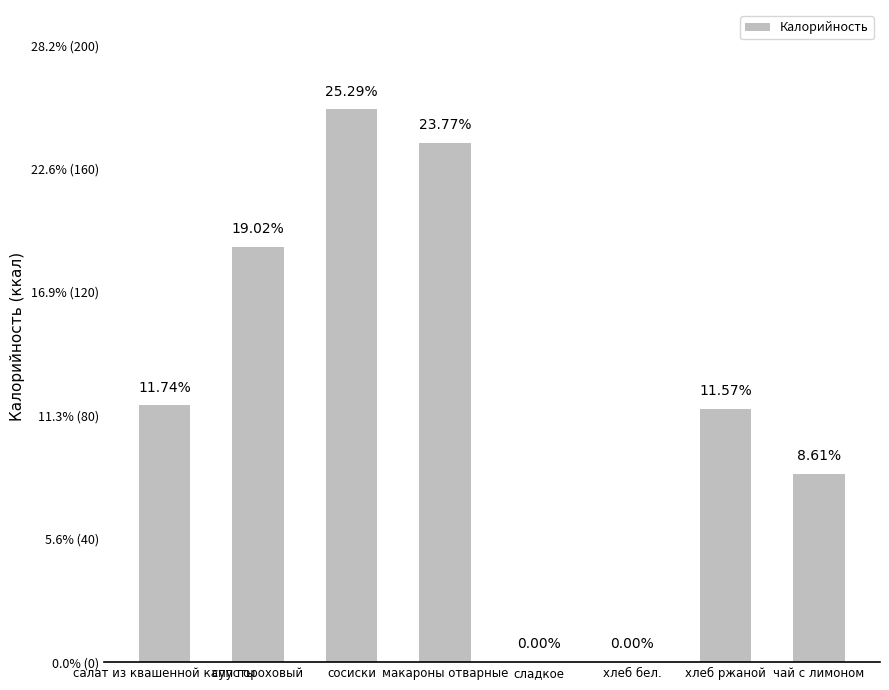

What is the difference between the maximum and minimum values?

179.2